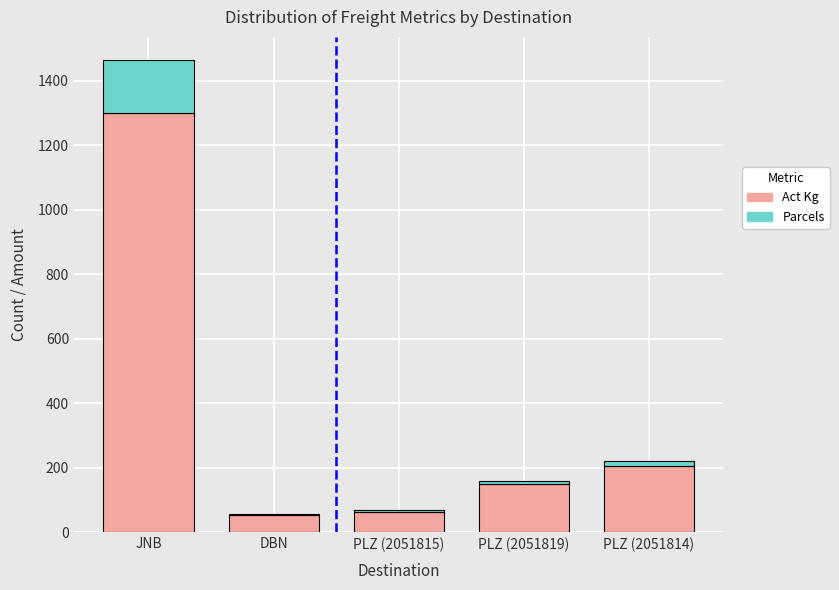

Where does the Act Kg series first go above 149?

JNB